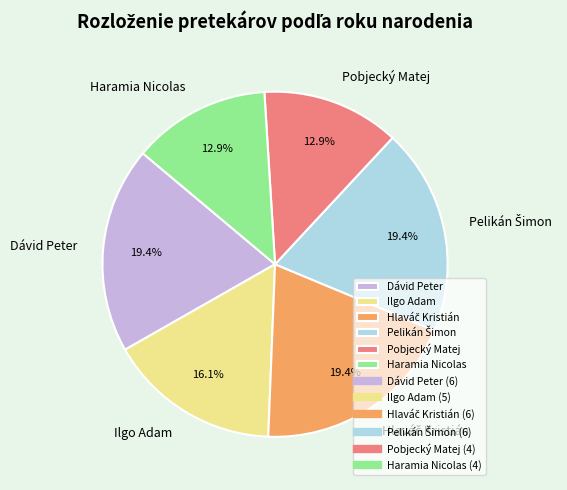

To the nearest percent, what portion does Pobjecký Matej represent?

13%